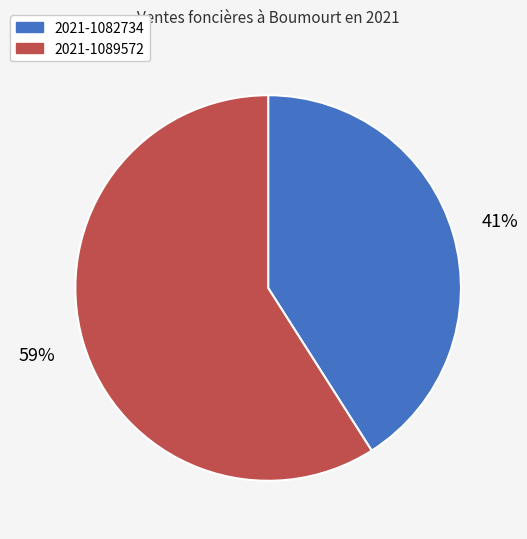

Which slice is the largest?

2021-1089572